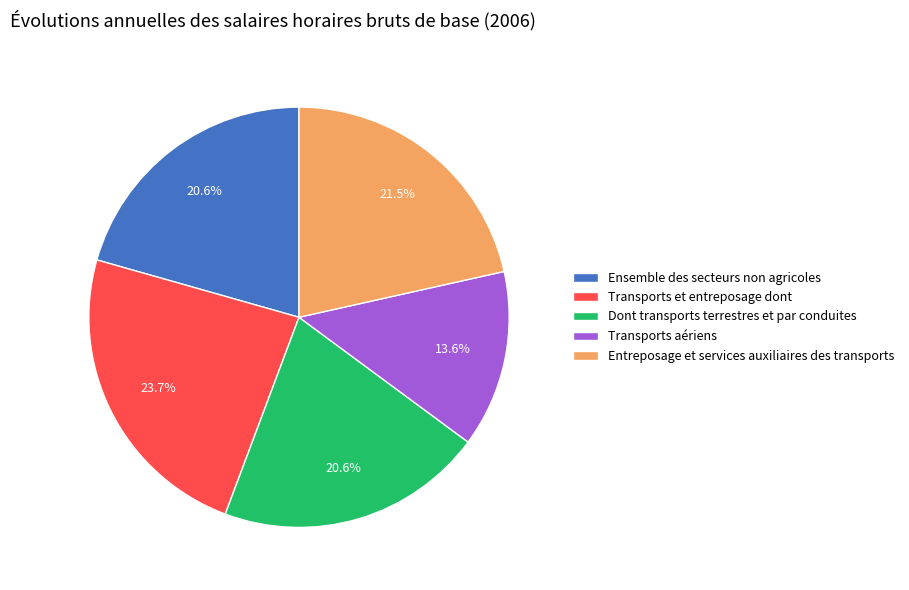

Is there a majority slice in this chart?

No